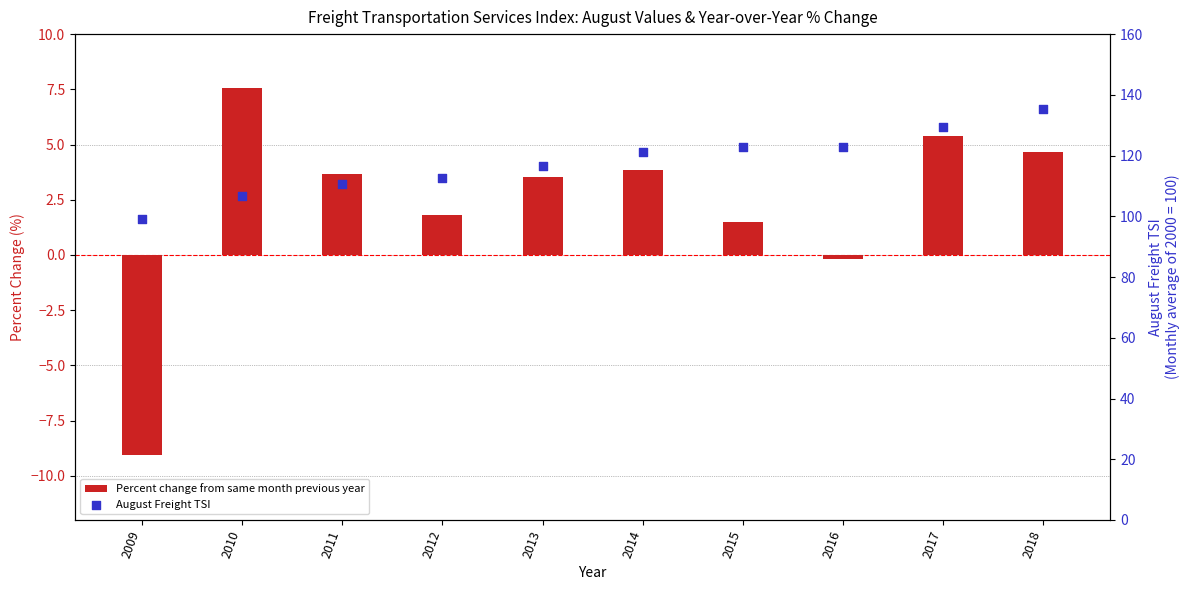

At which category is the sum across all series the highest?

2018